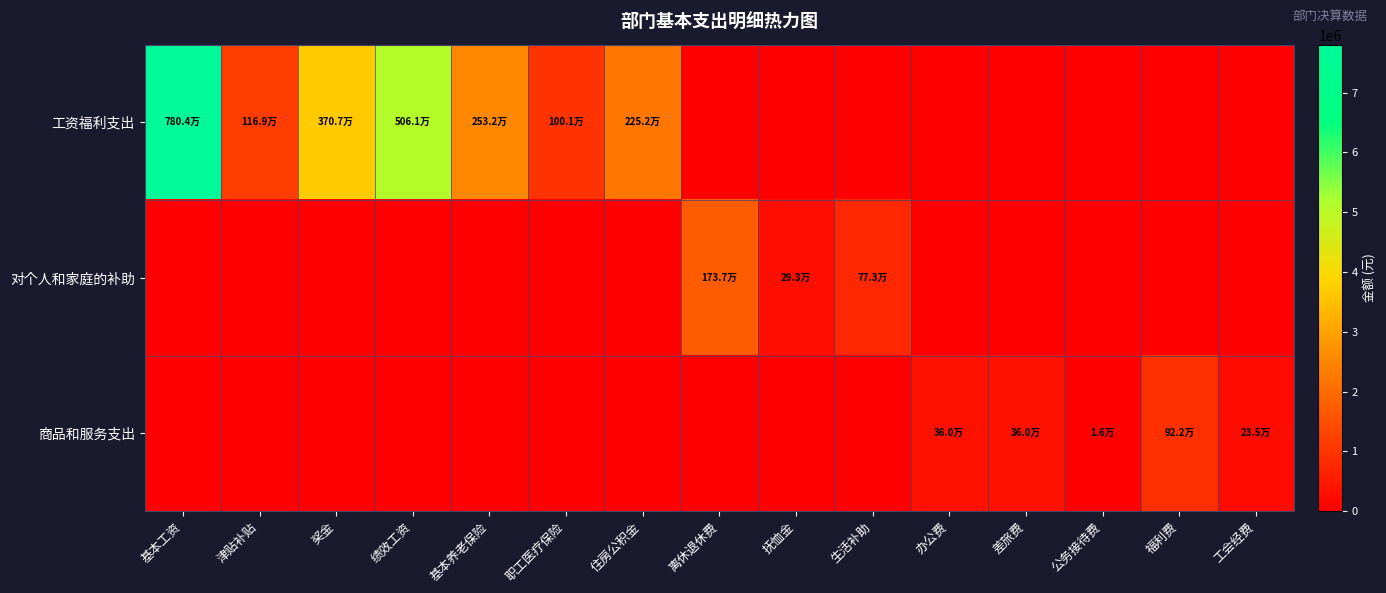

Which series has the largest range (max minus min)?

工资福利支出